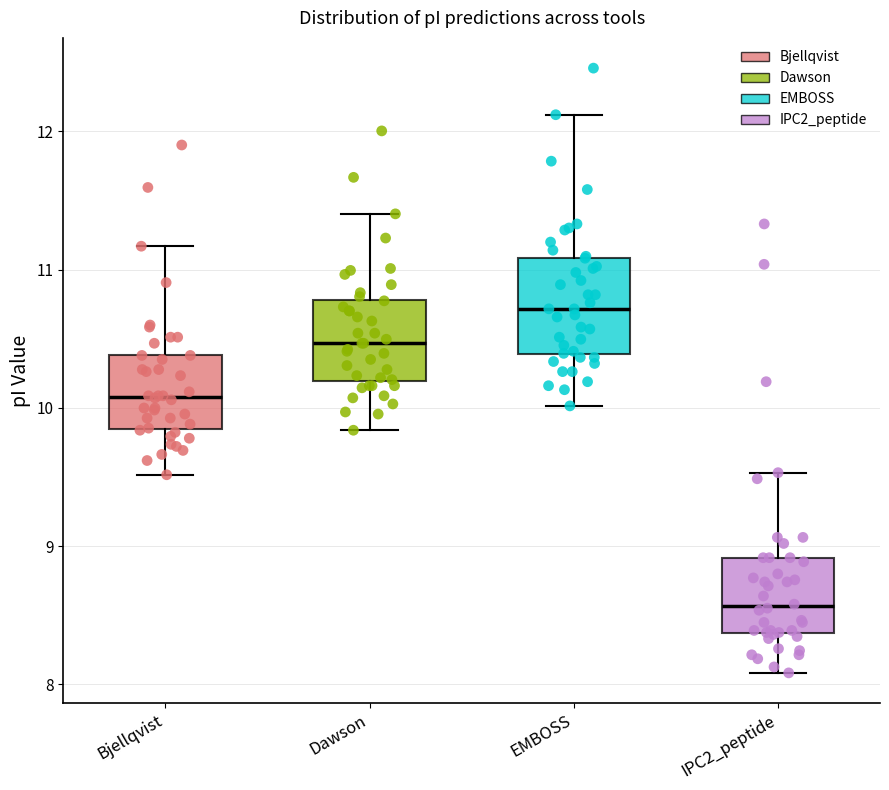

Reading left to right, read every box against the y-axis: the position of its median line, the range the box covers, and the ends of its whiskers. The values are not printed on the chart, so give them approximately, as read against the axis.

Bjellqvist: median 10.1, box 9.8 to 10.4, whiskers 9.5 to 11.2
Dawson: median 10.5, box 10.2 to 10.8, whiskers 9.8 to 11.4
EMBOSS: median 10.7, box 10.4 to 11.1, whiskers 10.0 to 12.1
IPC2_peptide: median 8.6, box 8.4 to 8.9, whiskers 8.1 to 9.5